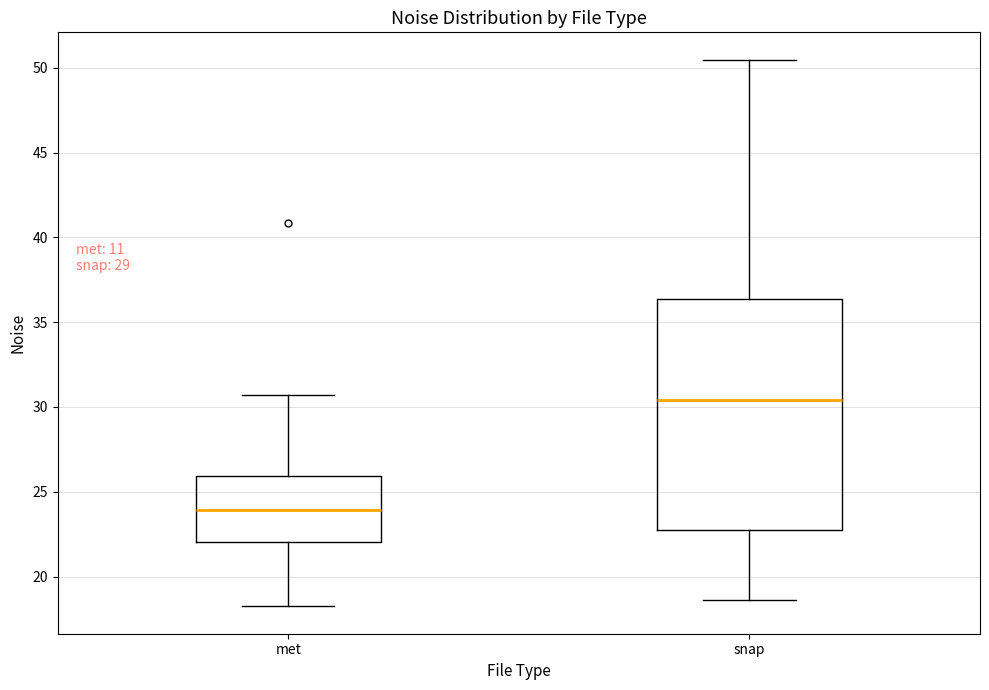

Reading left to right, read every box against the y-axis: the position of its median line, the range the box covers, and the ends of its whiskers. The values are not printed on the chart, so give them approximately, as read against the axis.

met: median 24.0, box 22.0 to 26.0, whiskers 18.0 to 30.5
snap: median 30.5, box 22.5 to 36.5, whiskers 18.5 to 50.5